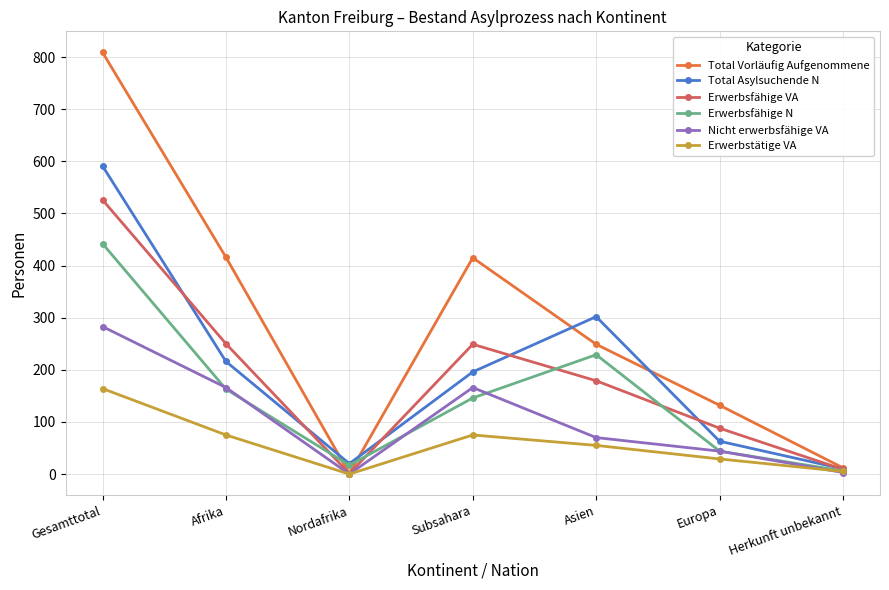

Does the chart have visible grid lines?

Yes